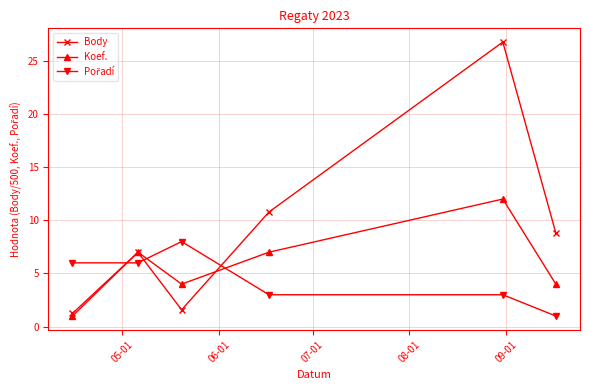

What is the value of the Body point at the 2nd from the left?

7.0